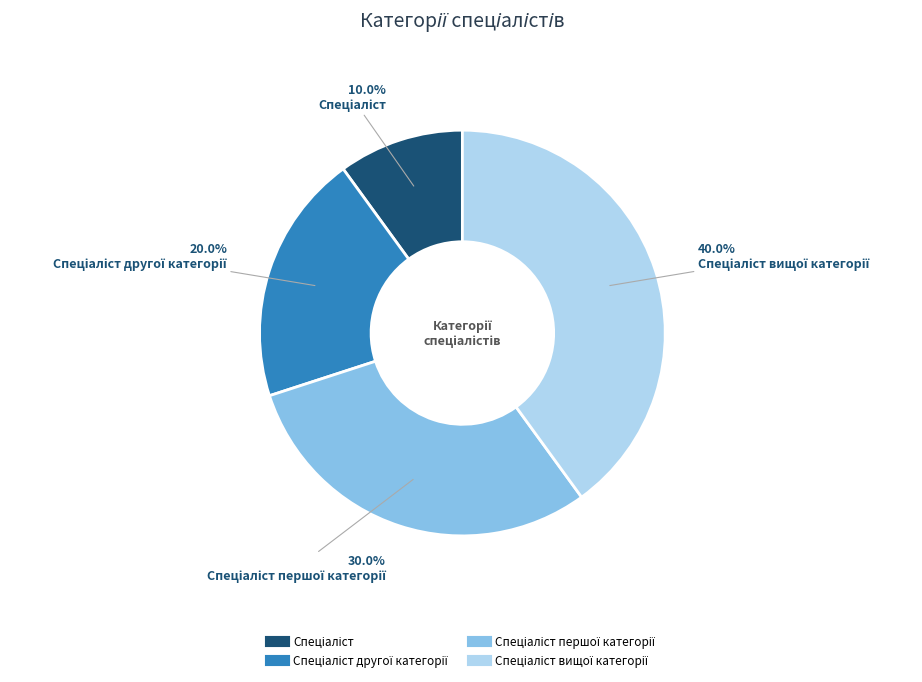

Count the number of slices in the pie.

4